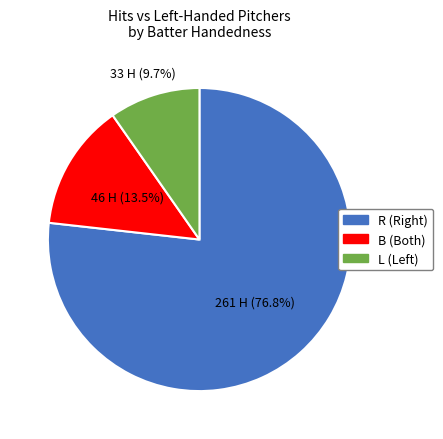

Does any single category account for the majority?

Yes